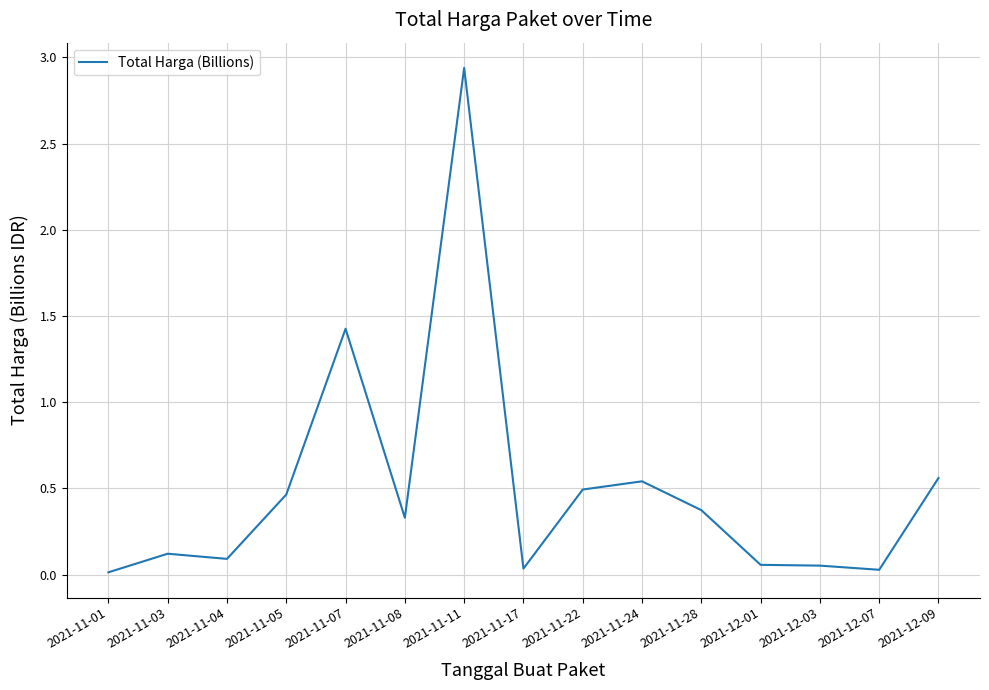

True or false: there are more than 2 points higher than both neighbors.

True